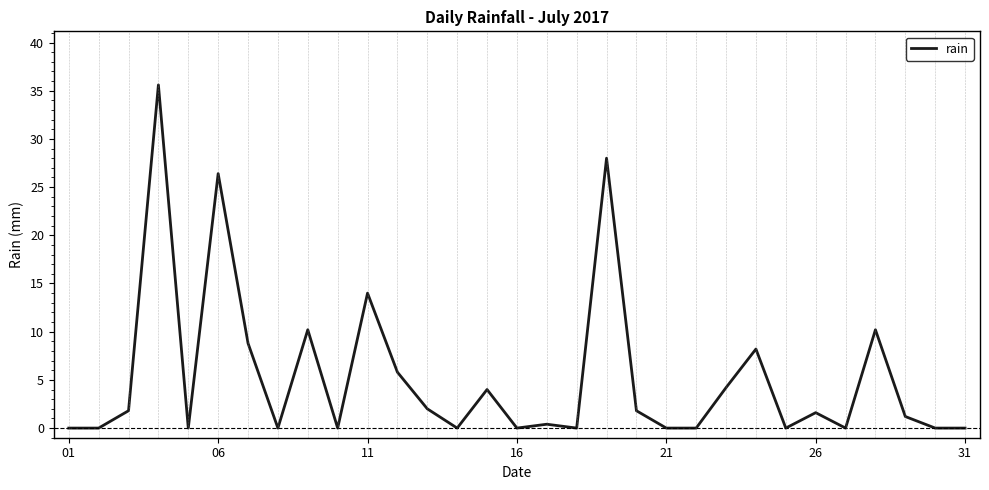

What is the difference between the maximum and minimum values?

35.6